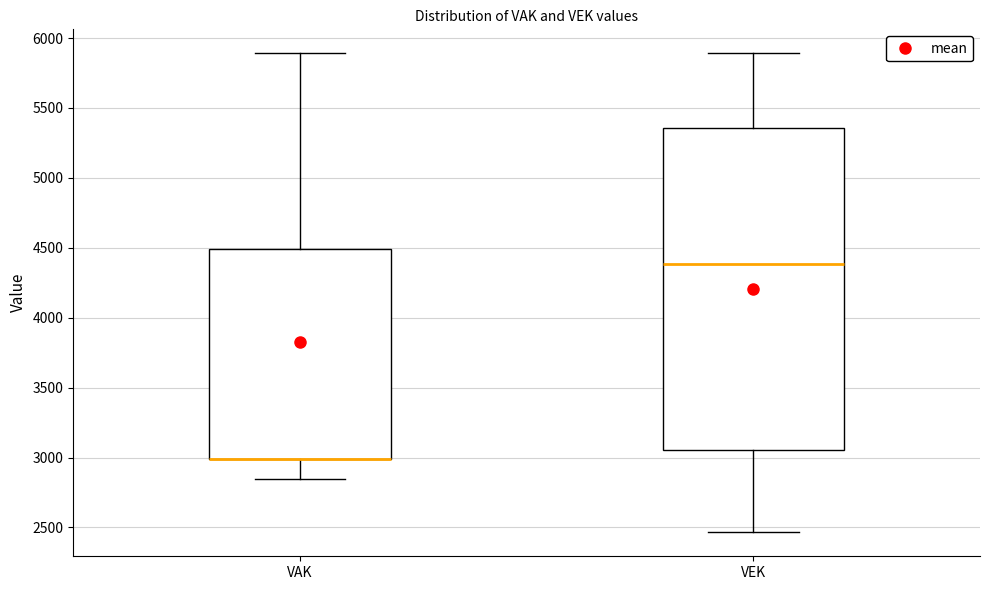

Reading left to right, transcribe this box plot: for each box, give where its median line is, the range the box spans, and where its two whiskers end, as read against the y-axis. The values are not printed on the chart, so give them approximately, as read against the axis.

VAK: median 3000 (drawn on the box's lower edge), box 3000 to 4500, whiskers 2850 to 5900
VEK: median 4400, box 3050 to 5350, whiskers 2450 to 5900